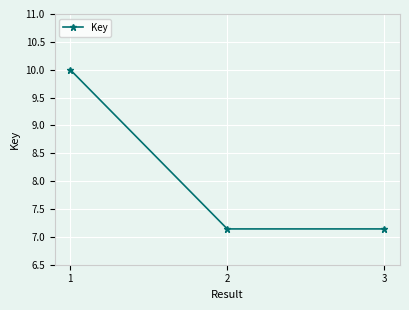

What is the minimum value shown in the chart?

7.1